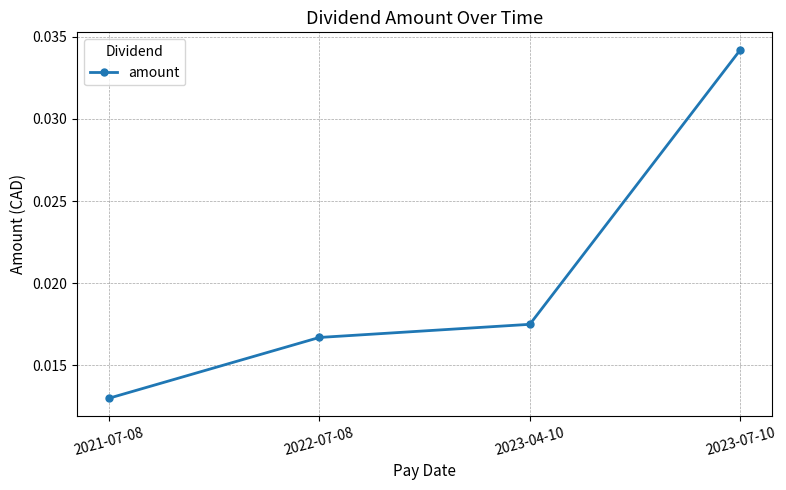

List the labels in order of value, smallest first.

2021-07-08, 2022-07-08, 2023-04-10, 2023-07-10